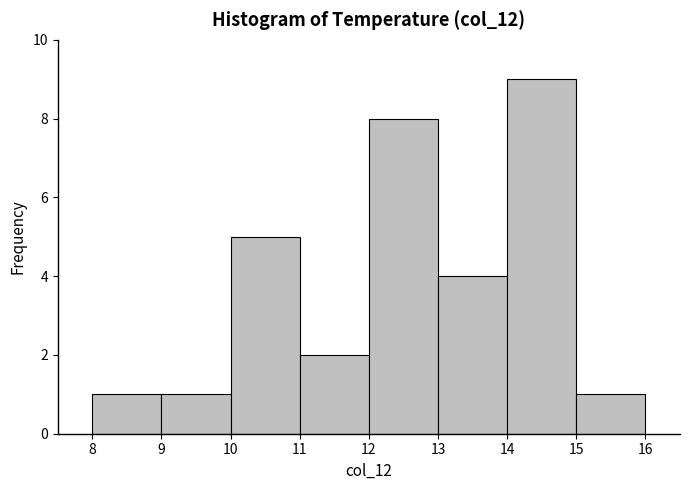

Reading left to right, transcribe this chart: for each bar, give the range it covers on the x-axis and its height. The values are not printed on the chart, so give them approximately, as read against the axis.

8 to 9: 1
9 to 10: 1
10 to 11: 5
11 to 12: 2
12 to 13: 8
13 to 14: 4
14 to 15: 9
15 to 16: 1